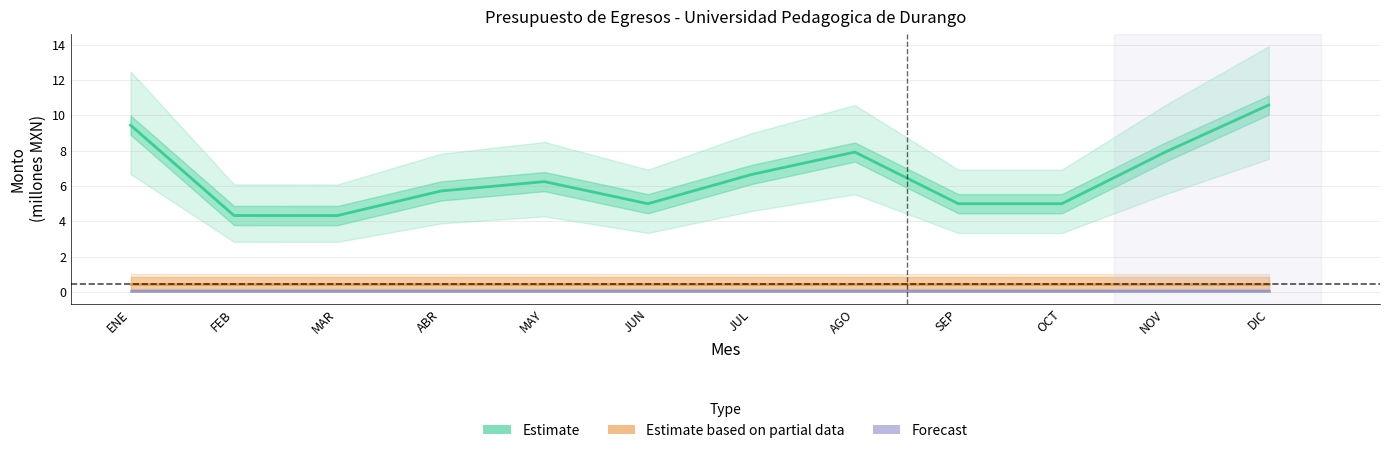

What position from the right is ABR?

9